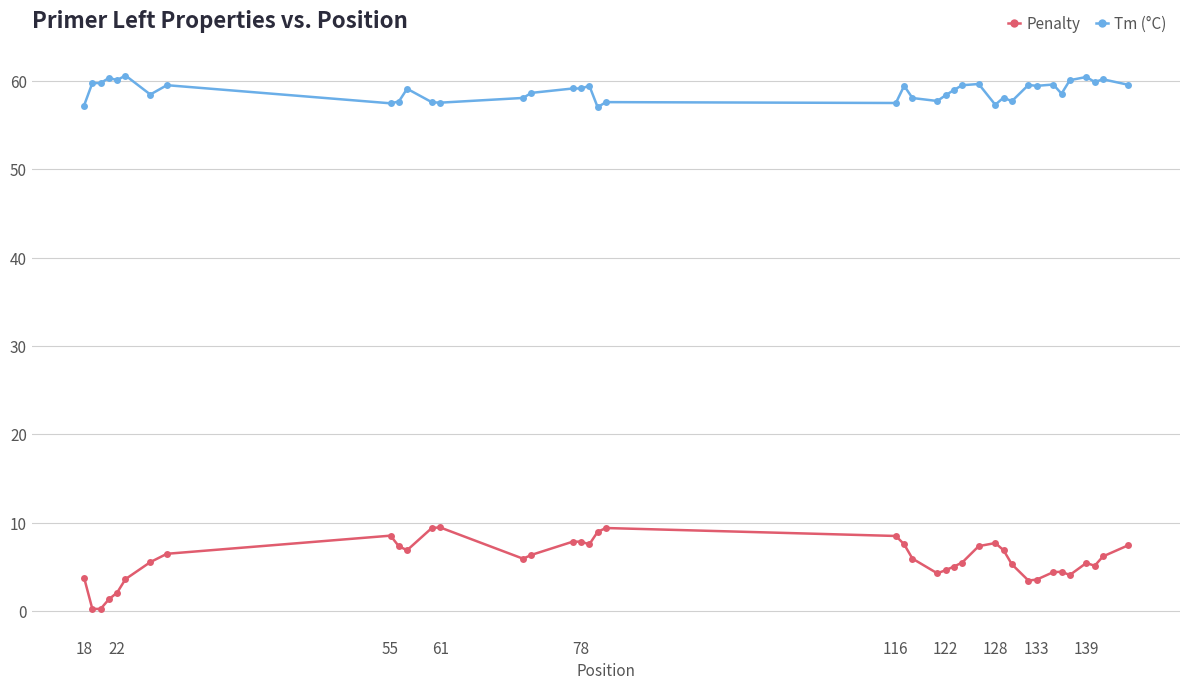

Which series has the largest range (max minus min)?

Penalty